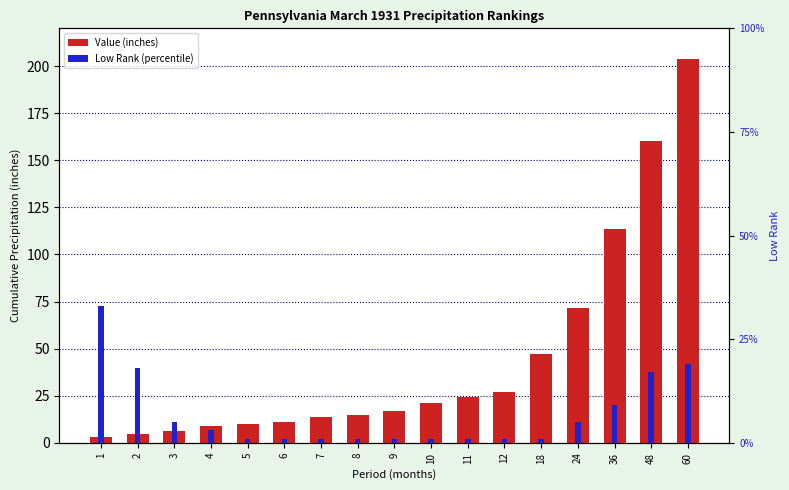

Reading right to left, transcribe all the data shown in this chart.

Value (inches): 203.8	160.2	113.7	71.3	47.2	27.2	24.3	21.4	17.1	14.9	13.5	11.1	10.1	8.8	6.4	4.9	2.9
Low Rank (percentile): 19.0	17.0	9.0	5.0	1.0	1.0	1.0	1.0	1.0	1.0	1.0	1.0	1.0	3.0	5.0	18.0	33.0